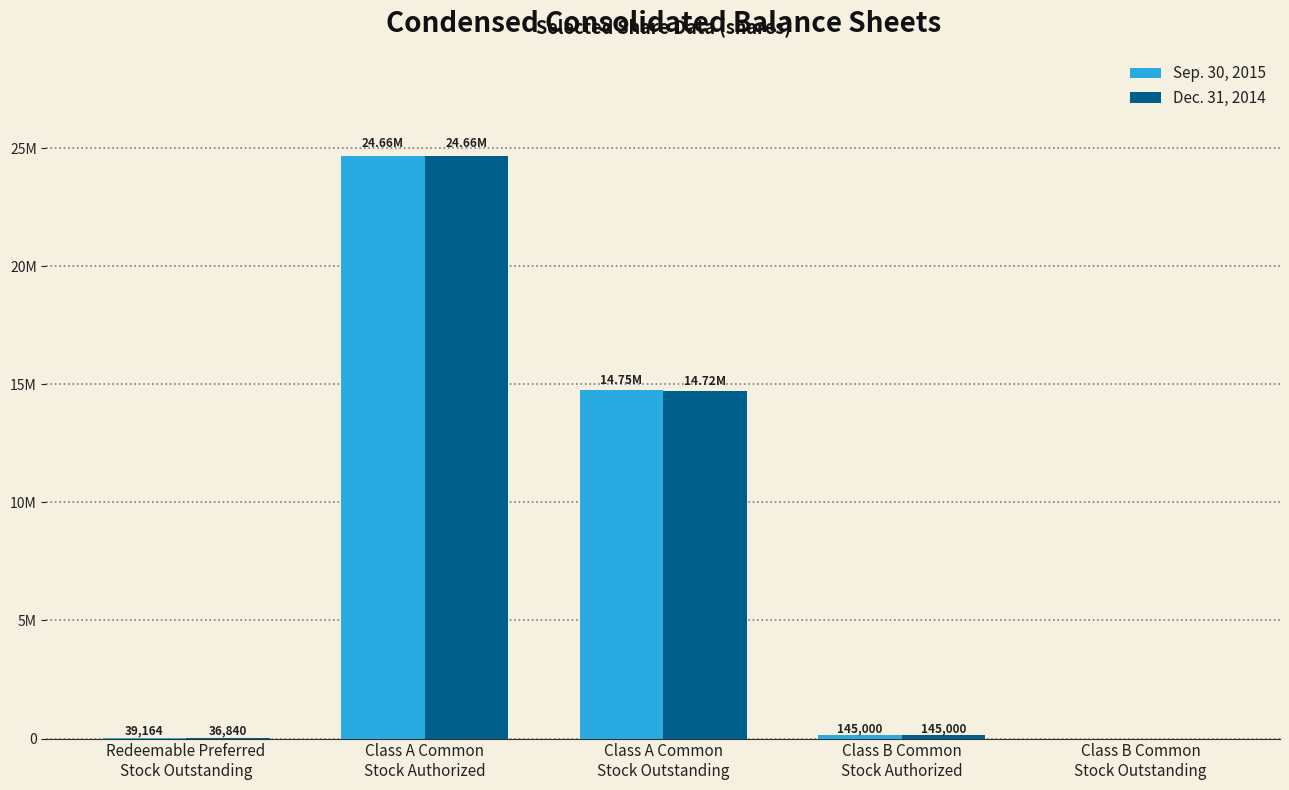

List the labels in order of Sep. 30, 2015 value, smallest first.

Class B Common
Stock Outstanding, Redeemable Preferred
Stock Outstanding, Class B Common
Stock Authorized, Class A Common
Stock Outstanding, Class A Common
Stock Authorized